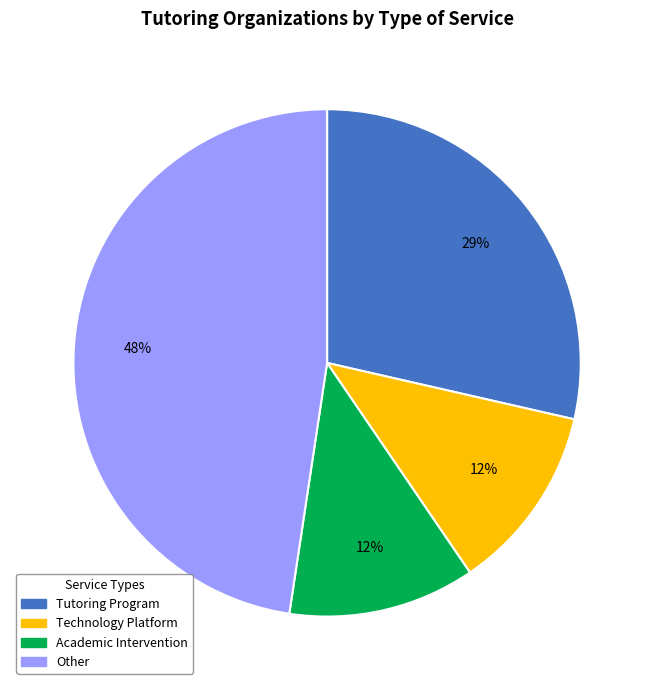

Which category has the biggest portion of the pie?

Other